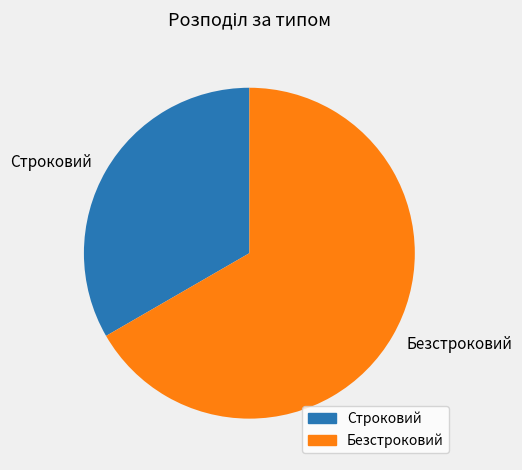

What is the majority slice?

Безстроковий